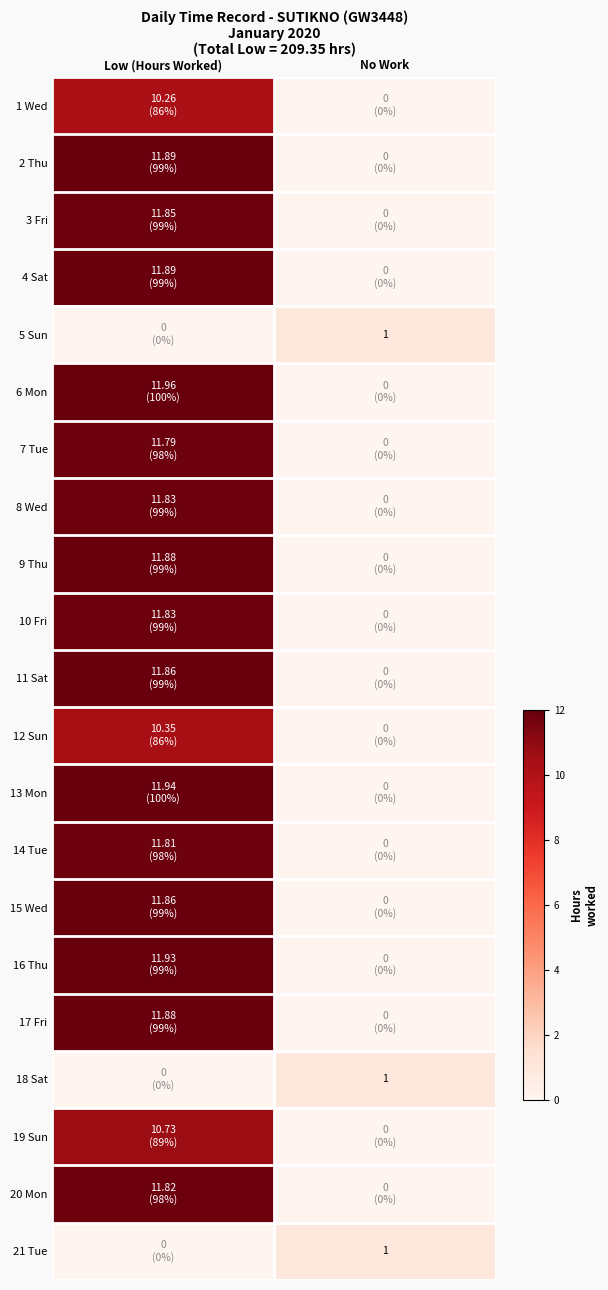

Count the number of categories in the chart.

2